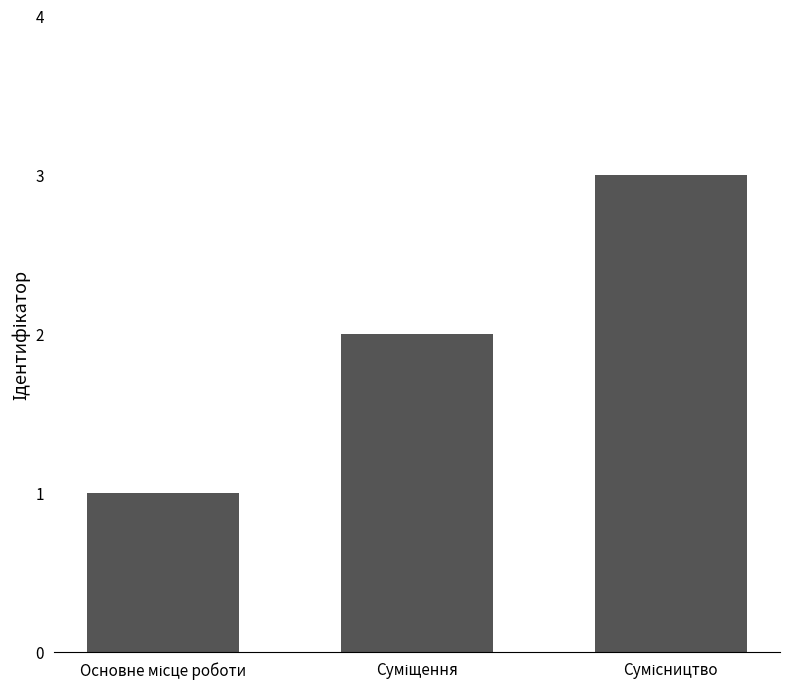

What is the difference between the maximum and minimum values?

2